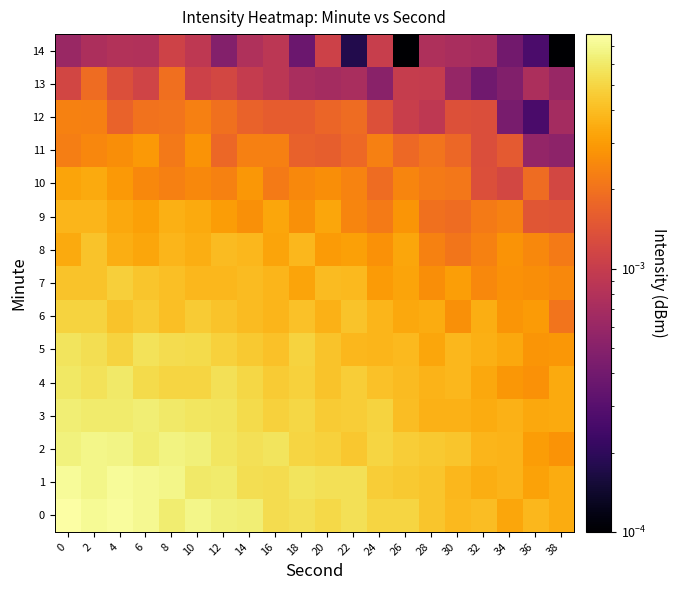

At how many categories does at least one series exceed 0?

20